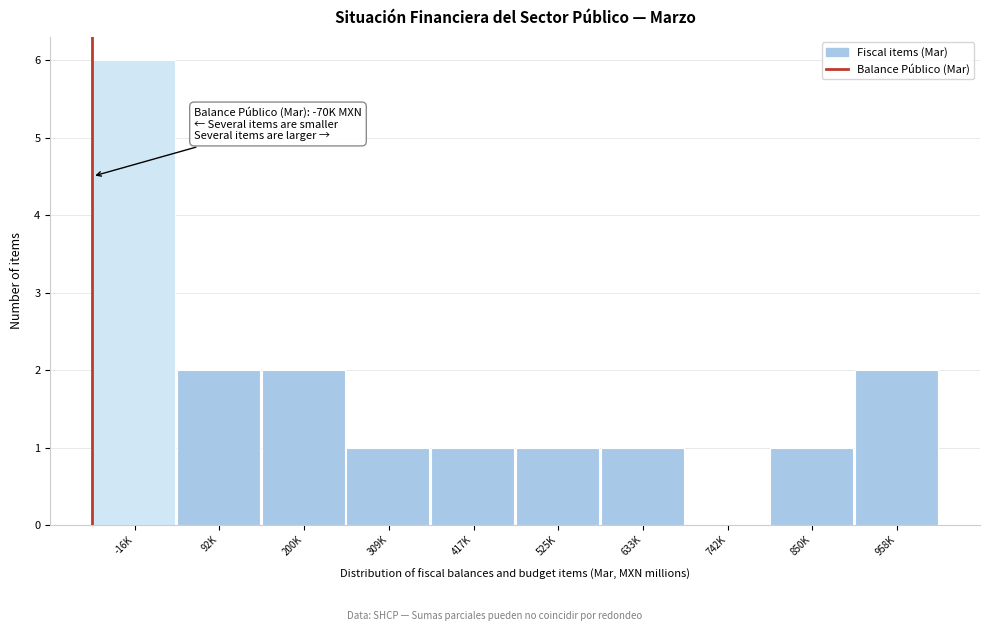

Reading right to left, list all the values displayed in this chart.

958K=2	850K=1	742K=0	633K=1	525K=1	417K=1	309K=1	200K=2	92K=2	-16K=6